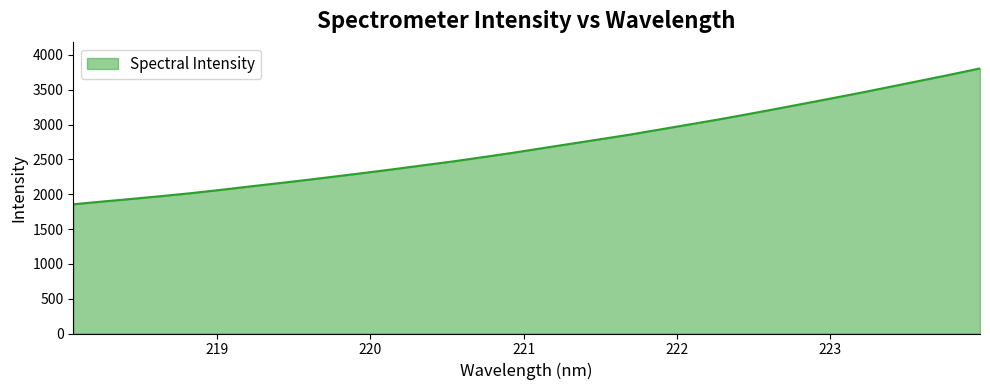

What is the smallest value displayed?

1855.3